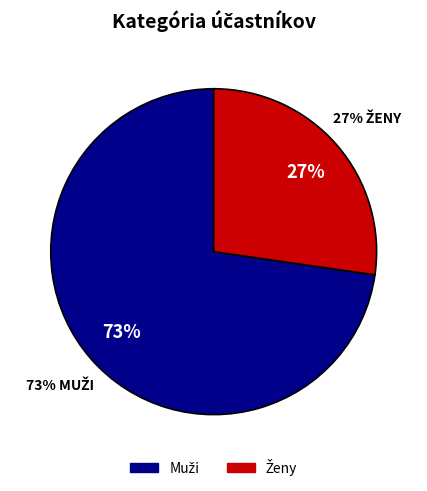

Which slice is the smallest?

Ženy